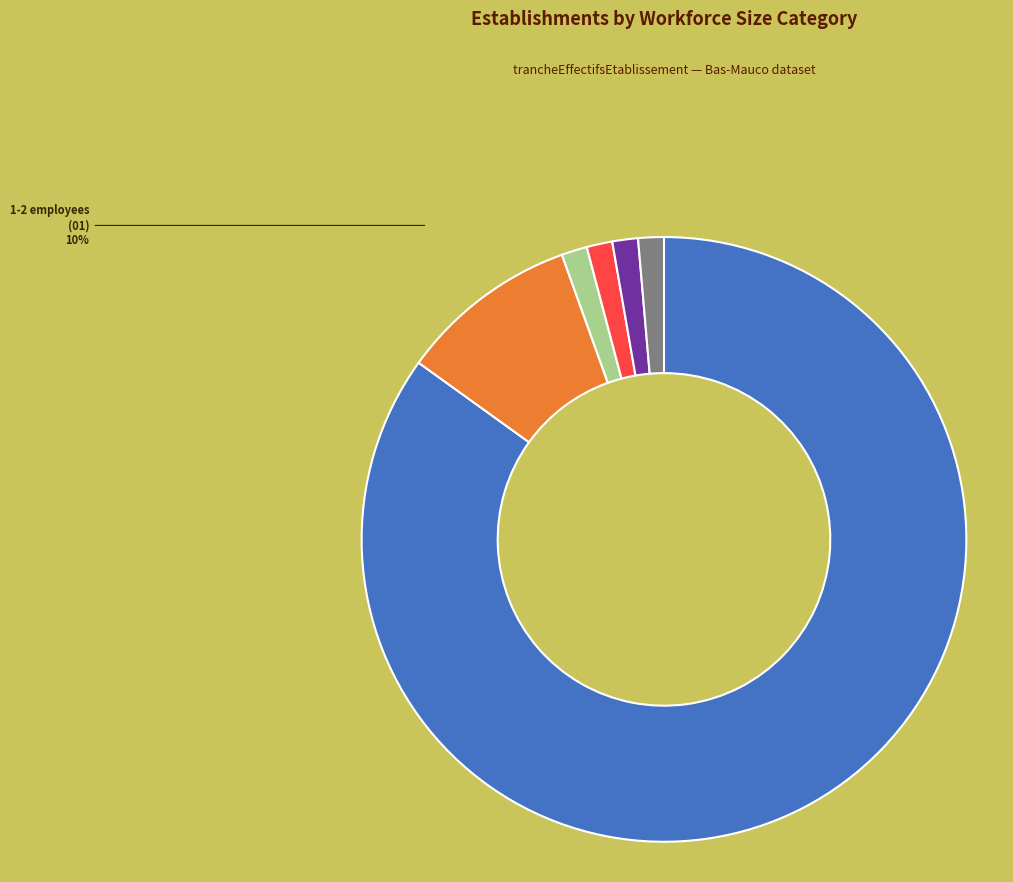

To the nearest percent, what is the average slice percentage?

17%